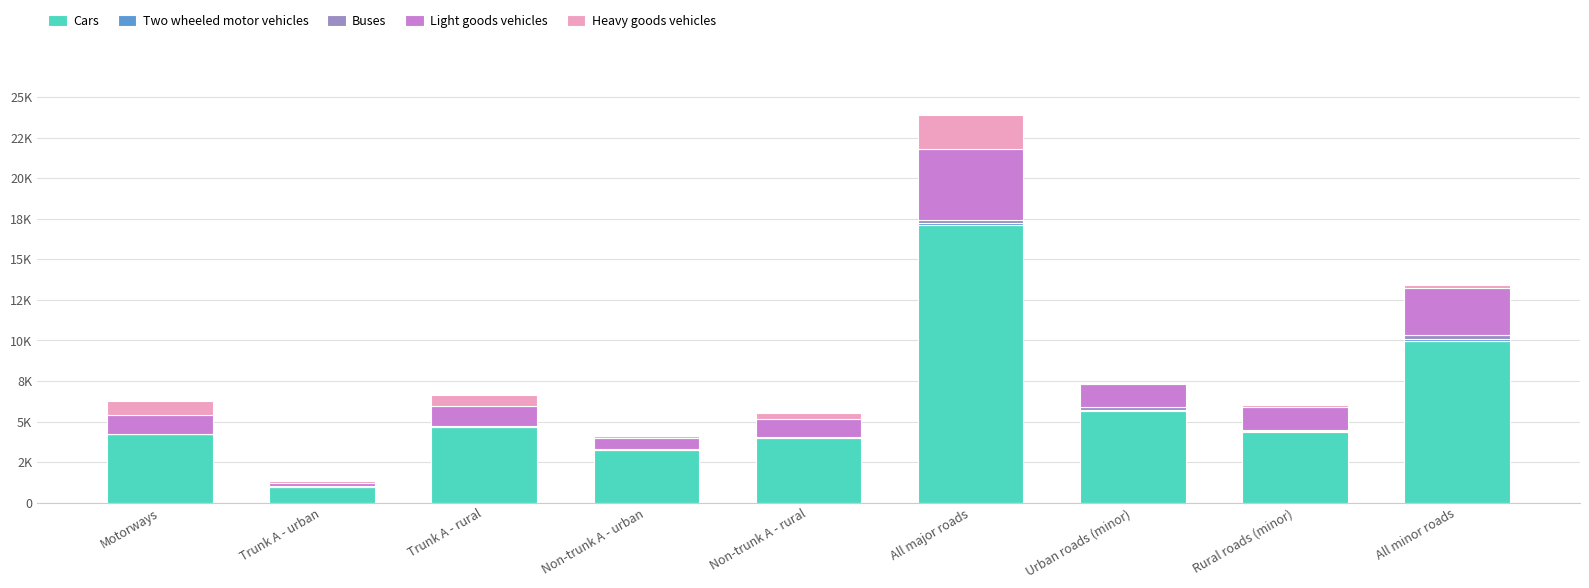

Which series has the widest spread of values?

Cars